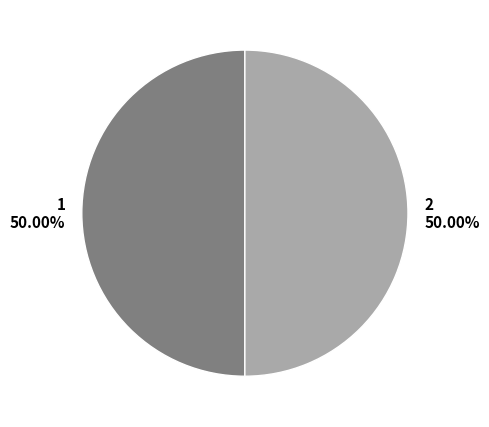

Is the sum of 1 and 2 greater than half?

Yes